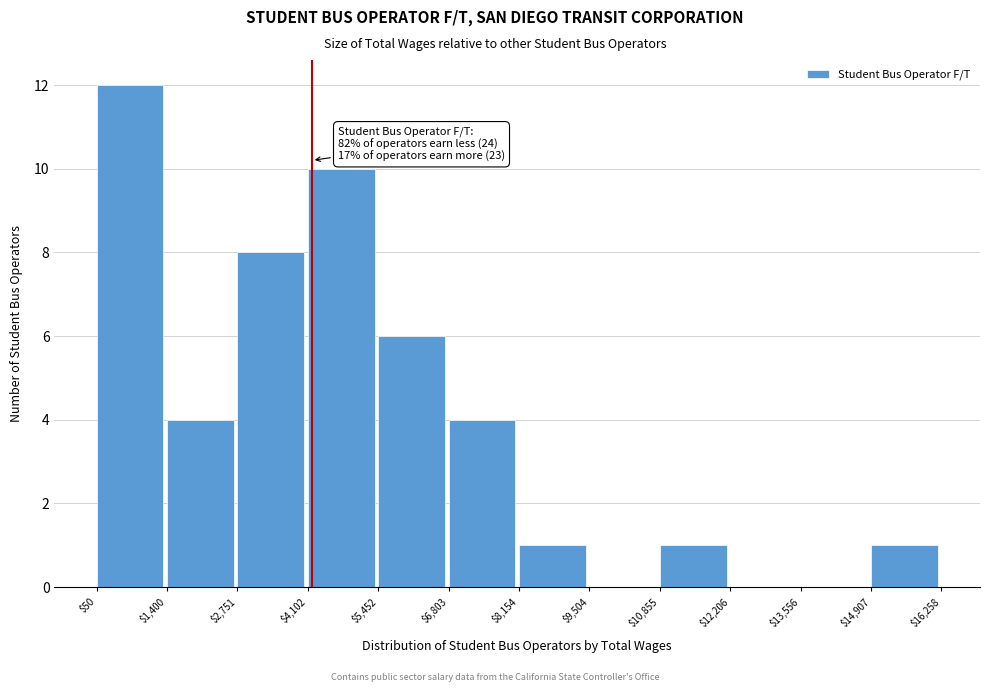

Which range on the x-axis has the tallest bar?

$50 to $1,400